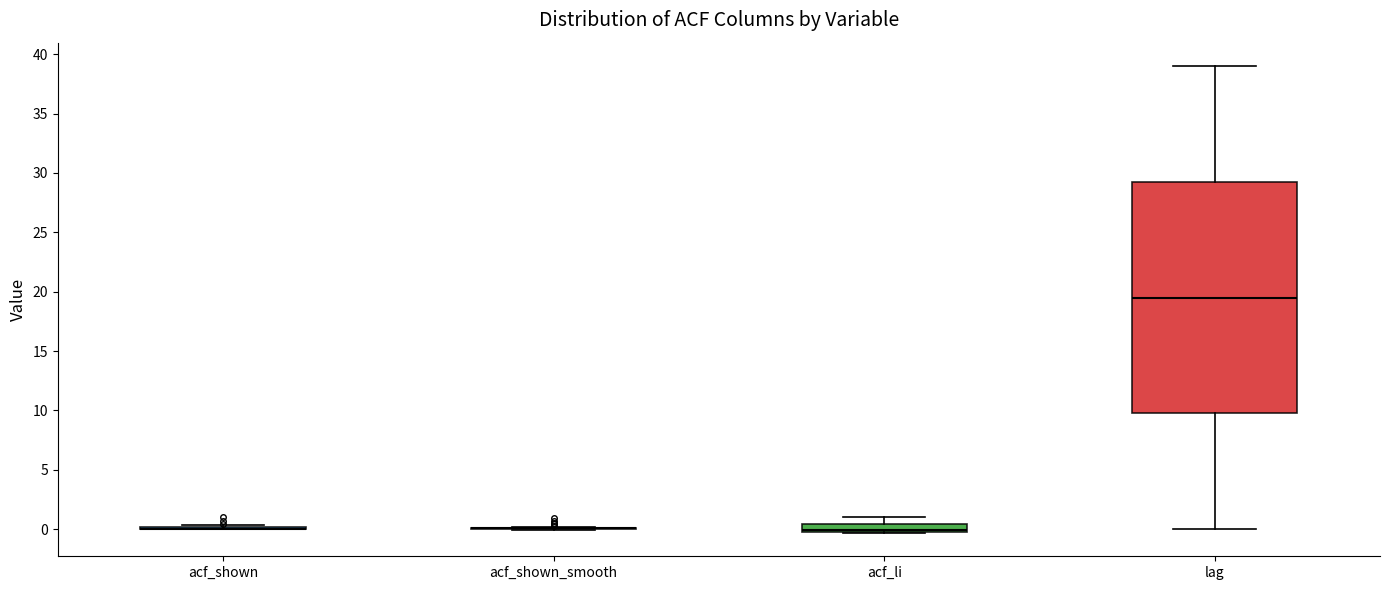

Which box is the tallest, from its lower edge to its upper edge?

lag